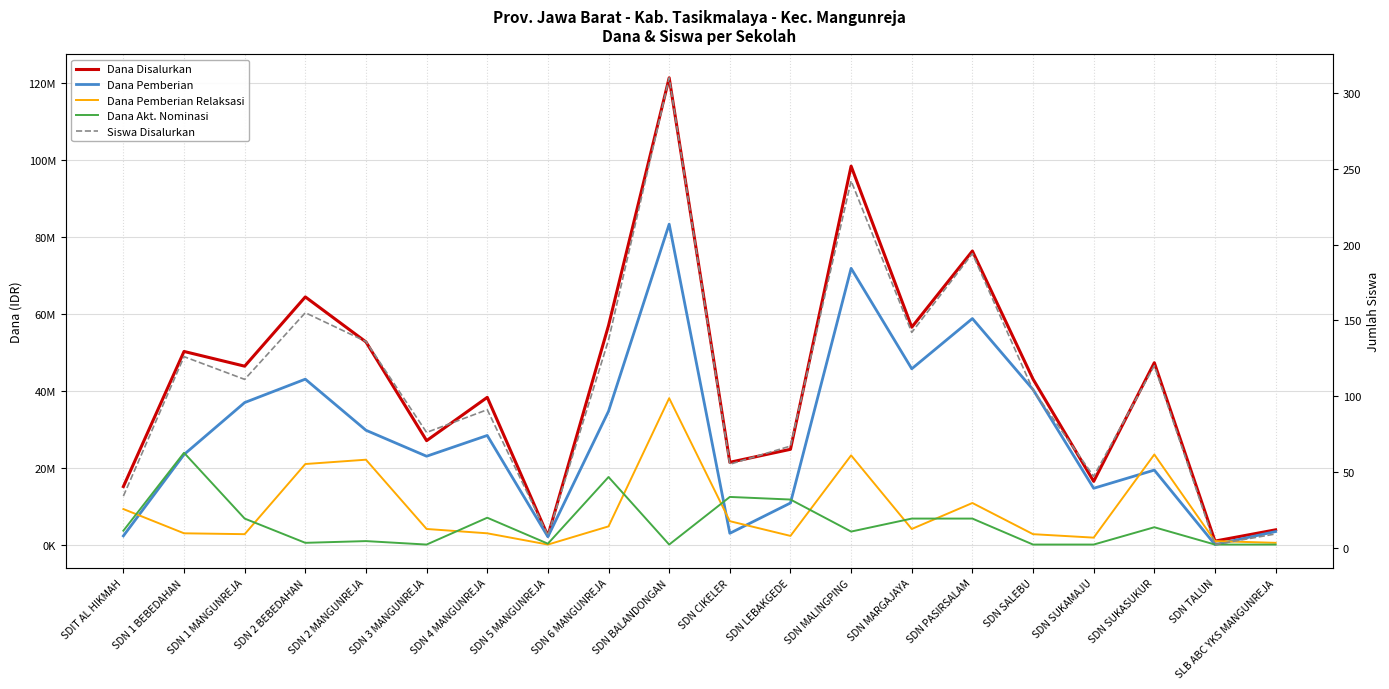

List the series in order of their peak value, highest first.

Dana Disalurkan, Dana Pemberian, Dana Pemberian Relaksasi, Dana Akt. Nominasi, Siswa Disalurkan